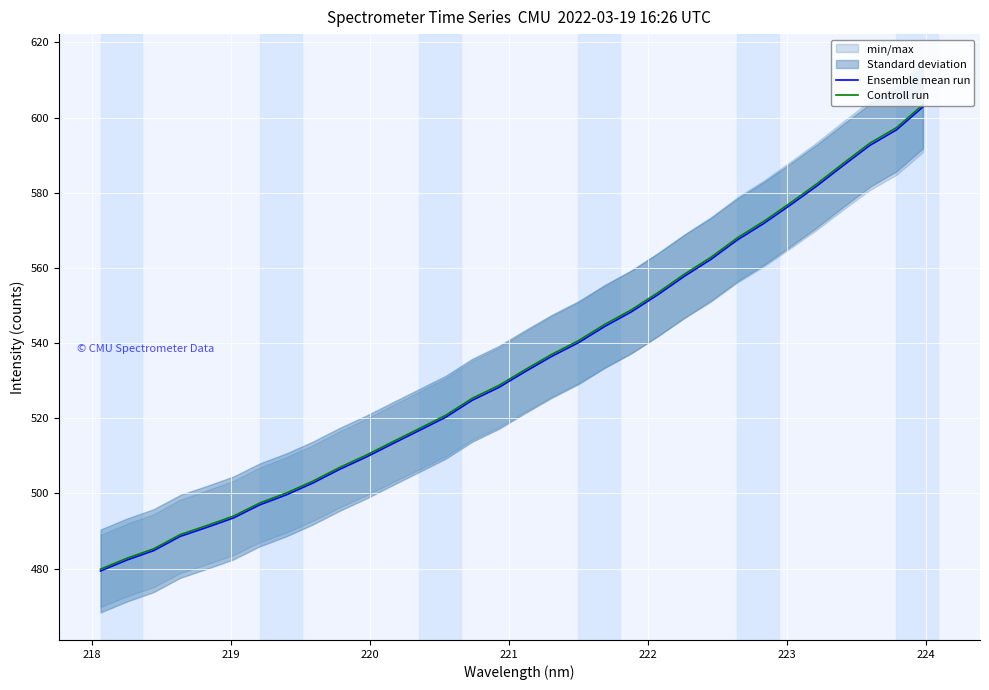

What is the minimum value for Ensemble mean run?

479.4